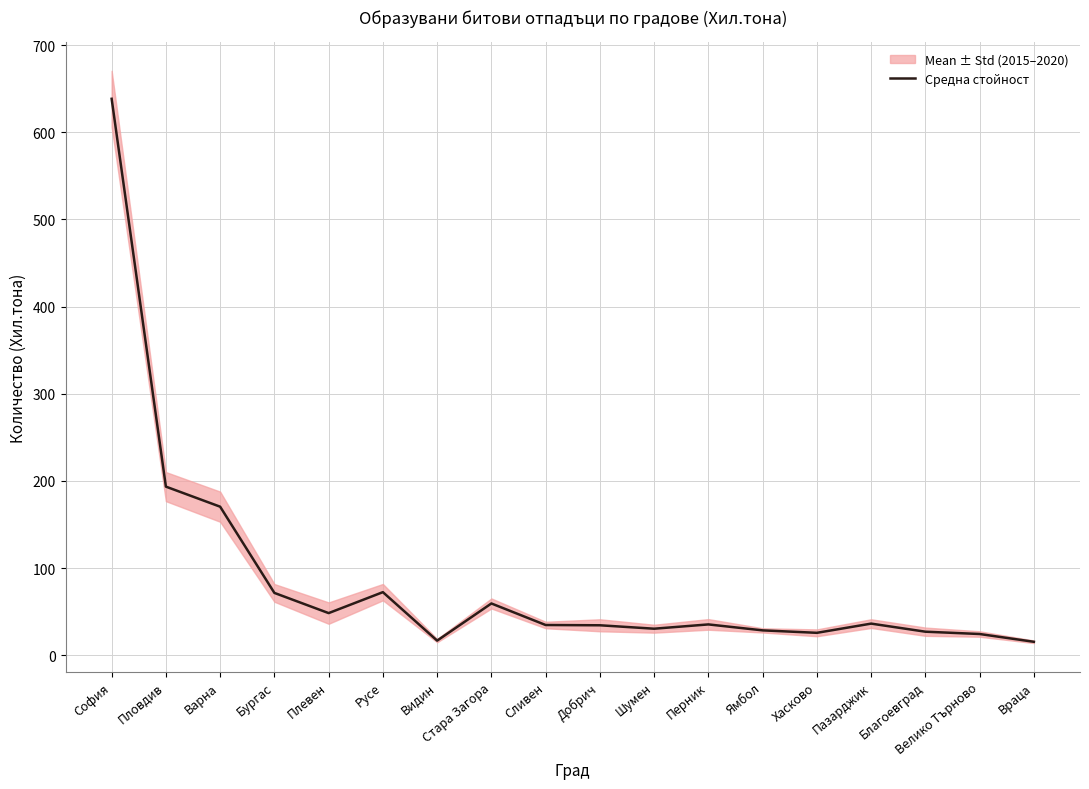

What is the change in value from Русе to Ямбол?

-43.9